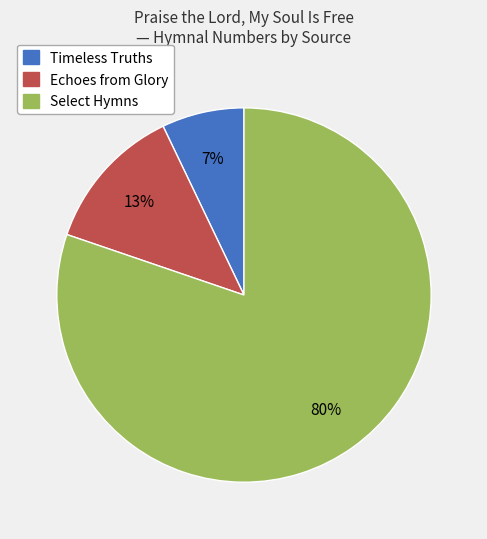

Is there a majority slice in this chart?

Yes